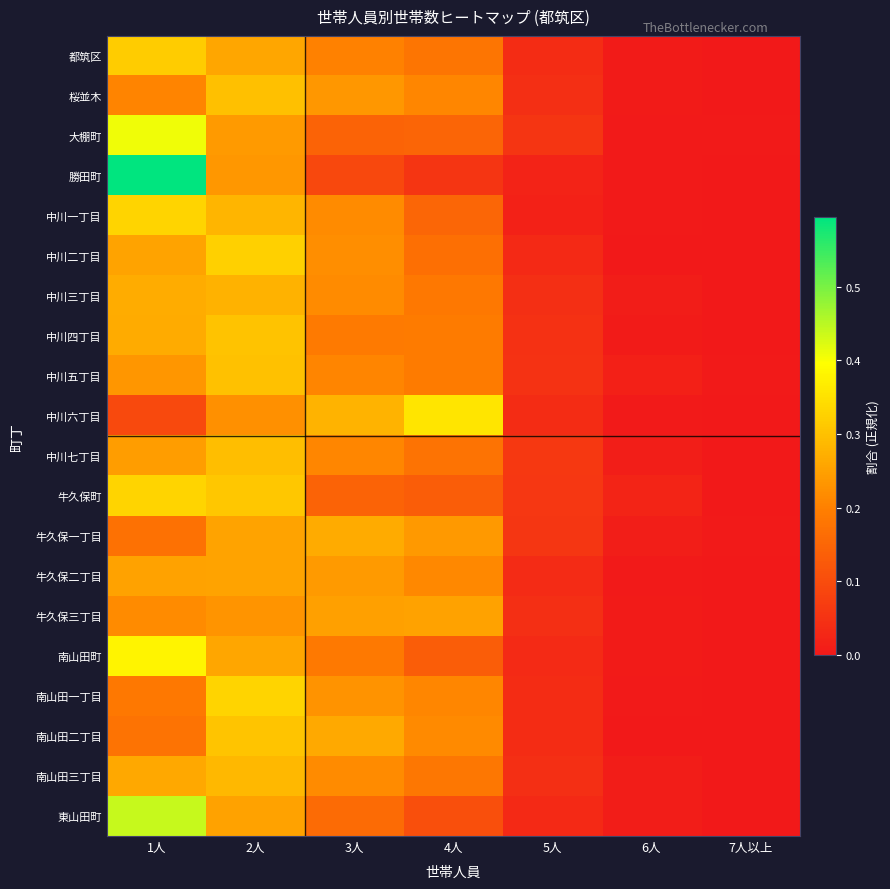

Reading left to right, what are all the values shown in this chart?

都筑区: 1人=0.3	2人=0.3	3人=0.2	4人=0.2	5人=0.0	6人=0.0	7人以上=0.0
桜並木: 1人=0.2	2人=0.3	3人=0.2	4人=0.2	5人=0.0	6人=0.0	7人以上=0.0
大棚町: 1人=0.4	2人=0.2	3人=0.1	4人=0.1	5人=0.1	6人=0.0	7人以上=0.0
勝田町: 1人=0.6	2人=0.2	3人=0.1	4人=0.1	5人=0.0	6人=0.0	7人以上=0.0
中川一丁目: 1人=0.3	2人=0.3	3人=0.2	4人=0.1	5人=0.0	6人=0.0	7人以上=0.0
中川二丁目: 1人=0.3	2人=0.3	3人=0.2	4人=0.2	5人=0.0	6人=0.0	7人以上=0.0
中川三丁目: 1人=0.3	2人=0.3	3人=0.2	4人=0.2	5人=0.0	6人=0.0	7人以上=0.0
中川四丁目: 1人=0.3	2人=0.3	3人=0.2	4人=0.2	5人=0.0	6人=0.0	7人以上=0.0
中川五丁目: 1人=0.2	2人=0.3	3人=0.2	4人=0.2	5人=0.1	6人=0.0	7人以上=0.0
中川六丁目: 1人=0.1	2人=0.2	3人=0.3	4人=0.4	5人=0.0	6人=0.0	7人以上=0.0
中川七丁目: 1人=0.2	2人=0.3	3人=0.2	4人=0.2	5人=0.1	6人=0.0	7人以上=0.0
牛久保町: 1人=0.3	2人=0.3	3人=0.1	4人=0.1	5人=0.1	6人=0.0	7人以上=0.0
牛久保一丁目: 1人=0.2	2人=0.3	3人=0.3	4人=0.2	5人=0.1	6人=0.0	7人以上=0.0
牛久保二丁目: 1人=0.3	2人=0.3	3人=0.2	4人=0.2	5人=0.0	6人=0.0	7人以上=0.0
牛久保三丁目: 1人=0.2	2人=0.2	3人=0.2	4人=0.3	5人=0.0	6人=0.0	7人以上=0.0
南山田町: 1人=0.4	2人=0.3	3人=0.2	4人=0.1	5人=0.0	6人=0.0	7人以上=0.0
南山田一丁目: 1人=0.2	2人=0.3	3人=0.2	4人=0.2	5人=0.0	6人=0.0	7人以上=0.0
南山田二丁目: 1人=0.2	2人=0.3	3人=0.3	4人=0.2	5人=0.0	6人=0.0	7人以上=0.0
南山田三丁目: 1人=0.3	2人=0.3	3人=0.2	4人=0.2	5人=0.0	6人=0.0	7人以上=0.0
東山田町: 1人=0.4	2人=0.3	3人=0.2	4人=0.1	5人=0.0	6人=0.0	7人以上=0.0